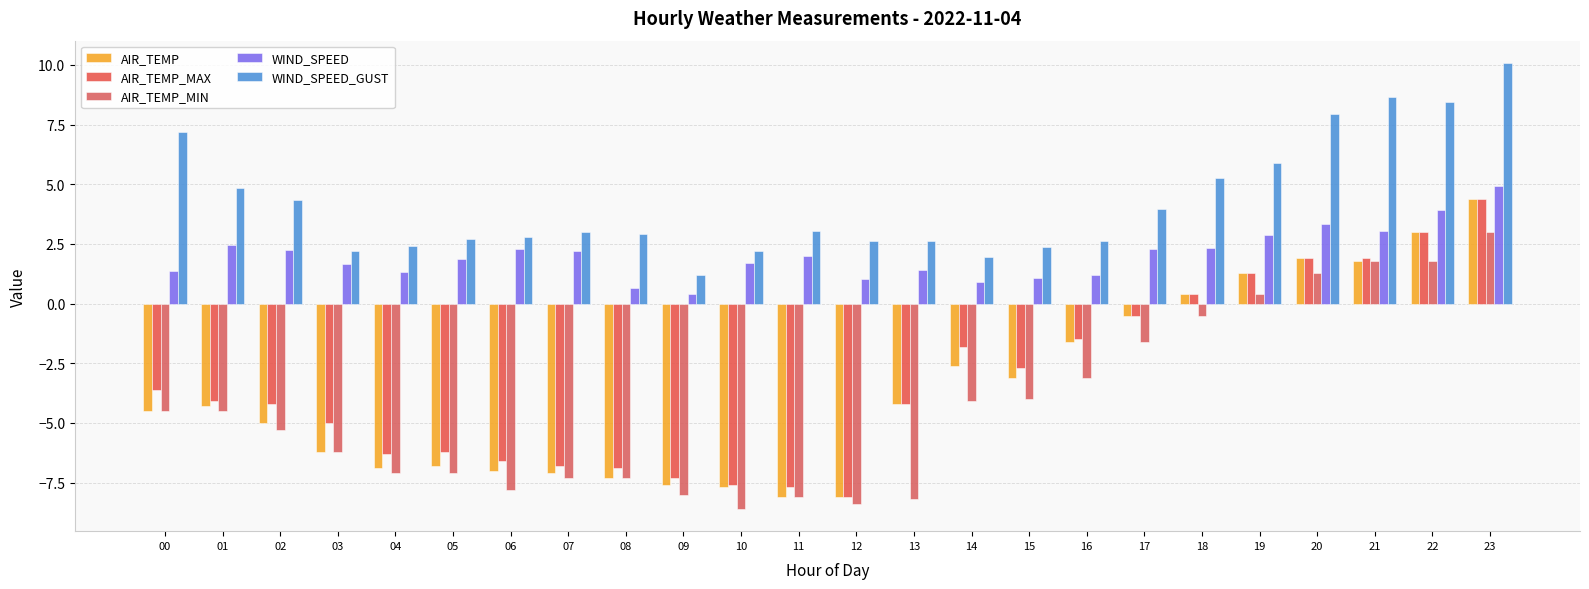

Is it true that AIR_TEMP_MIN equals 3.0 at 23?

True